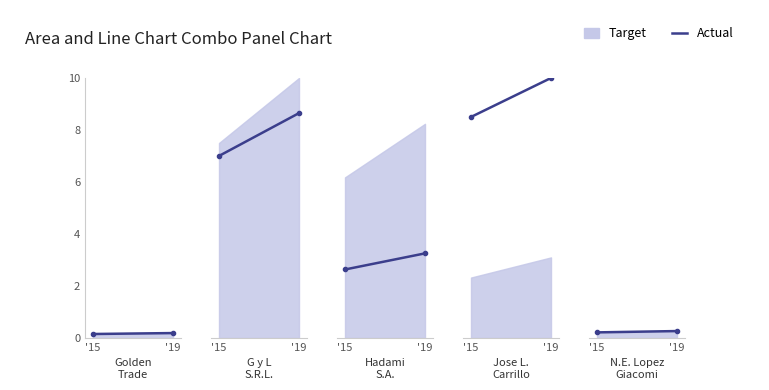

What is the approximate value at '19?

0.3